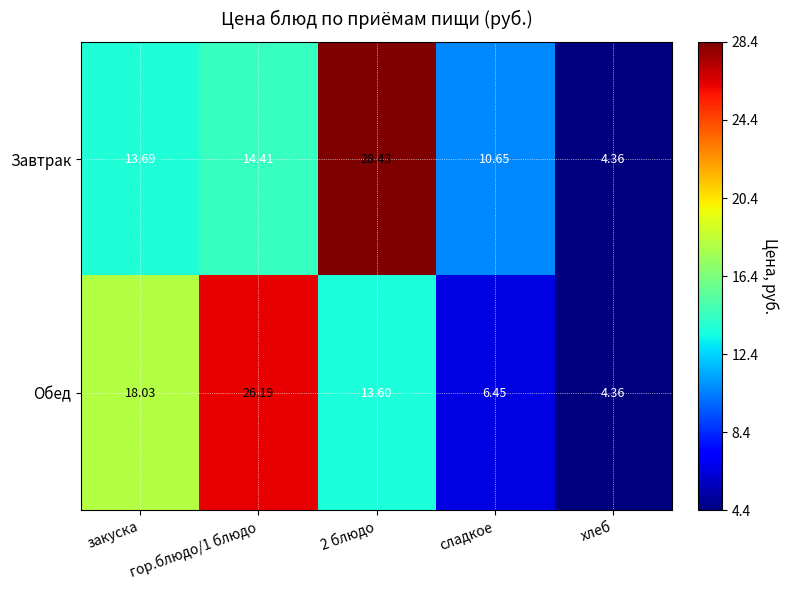

List the series in order of their overall mean, lowest first.

Обед, Завтрак